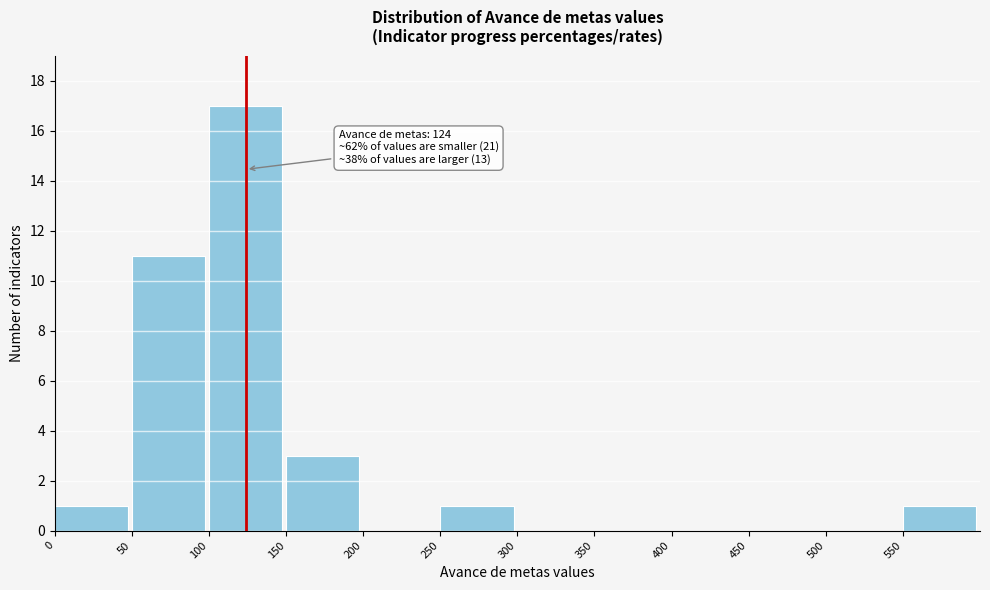

Over which range of the x-axis is the bar tallest?

100 to 150